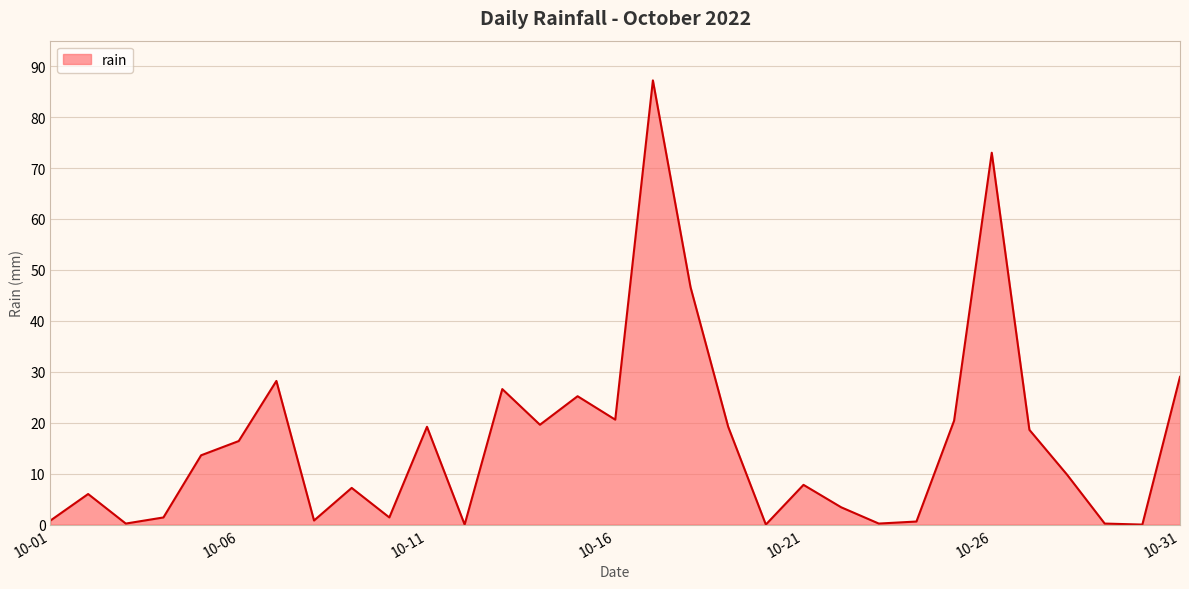

What is the greatest value displayed?

87.2